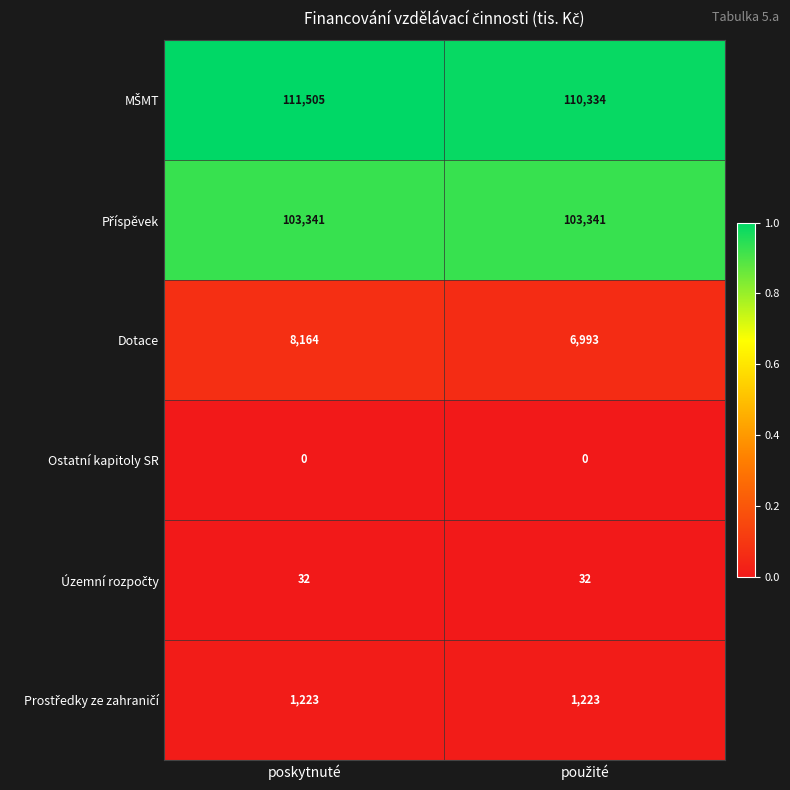

What is the greatest value displayed?

111505